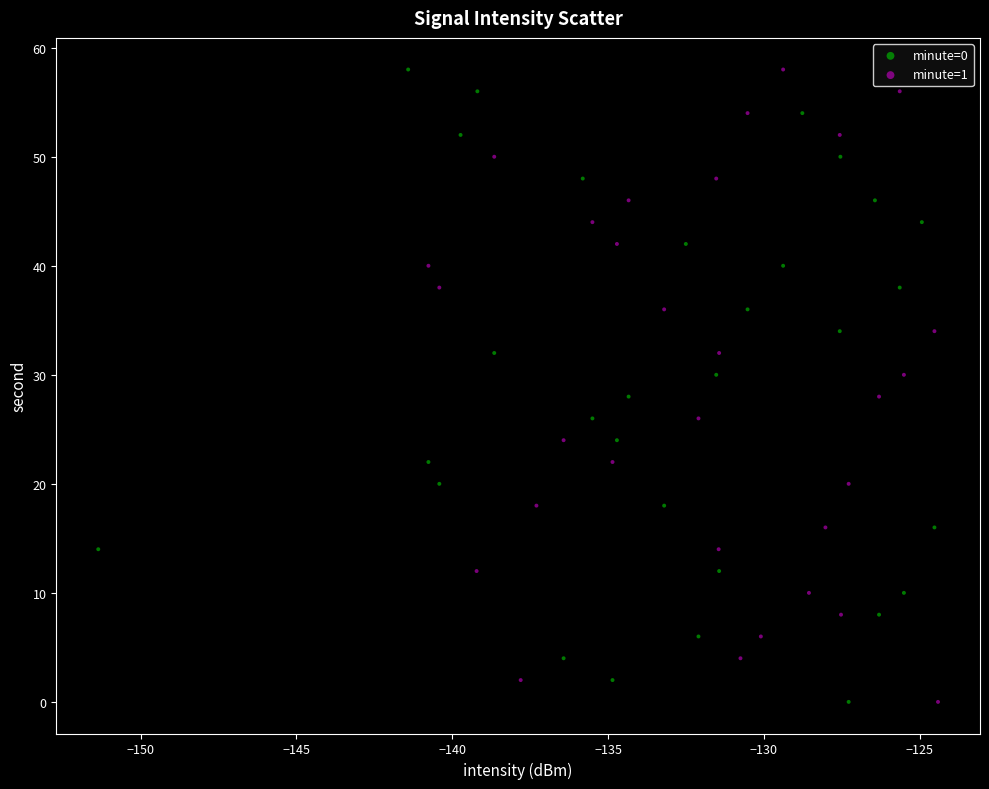

What are all the series names shown in the legend?

minute=0, minute=1